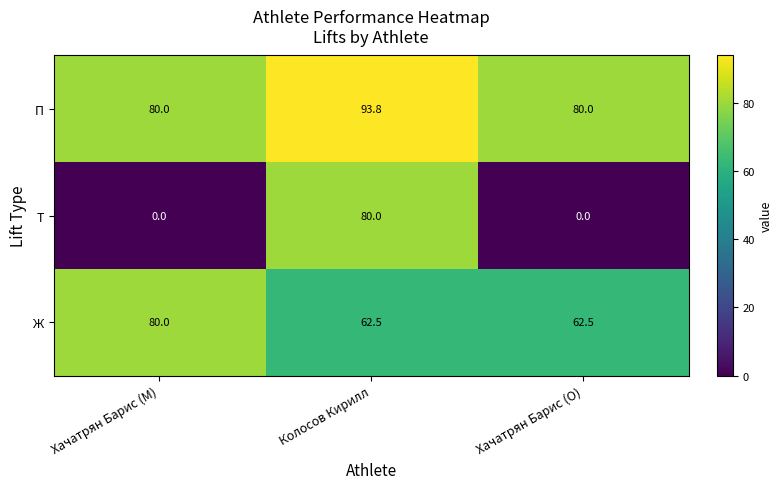

Which series has the largest total across all categories?

П